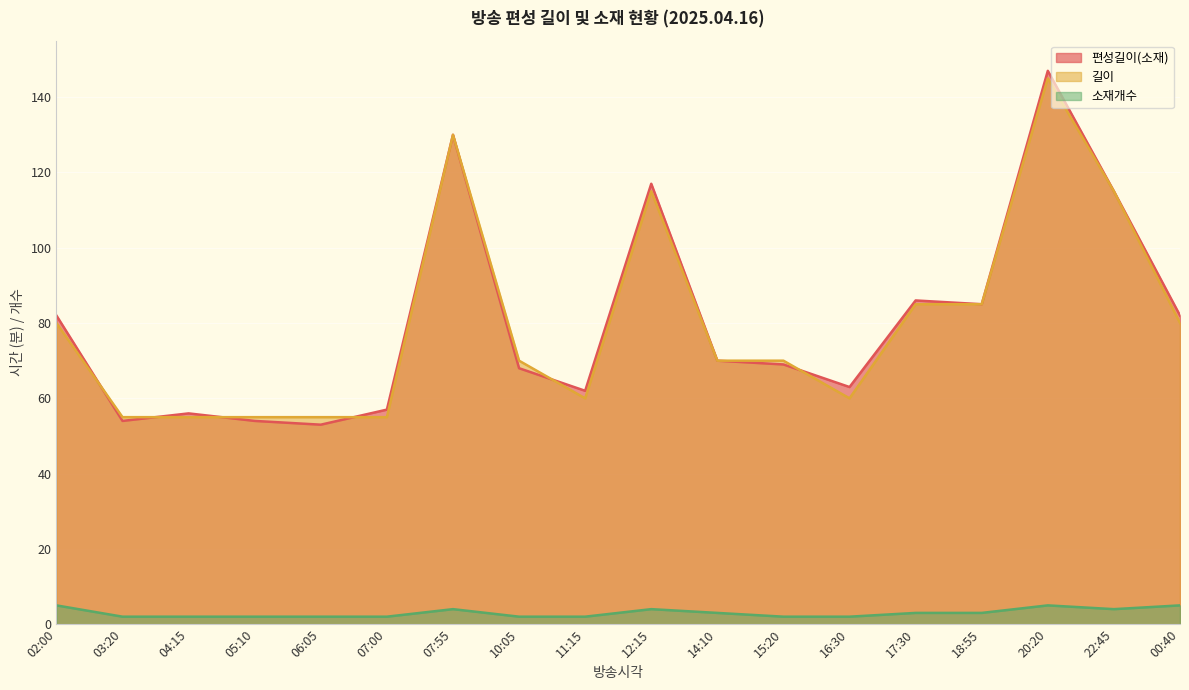

Is the value of 길이 at 10:05 greater than the value of 소재개수 at 04:15?

Yes